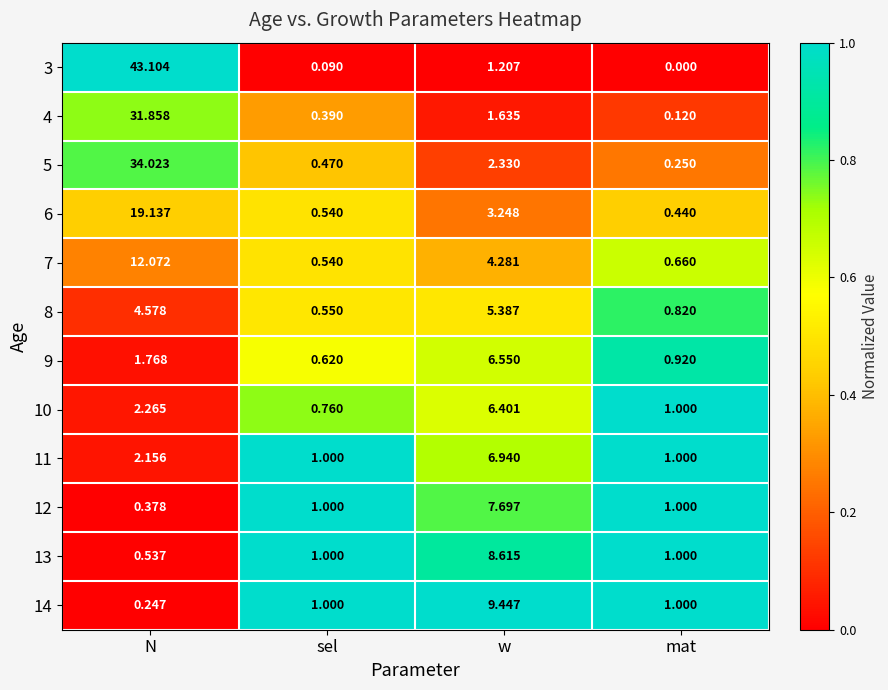

What is the spread (max minus min) of values at mat?

1.0